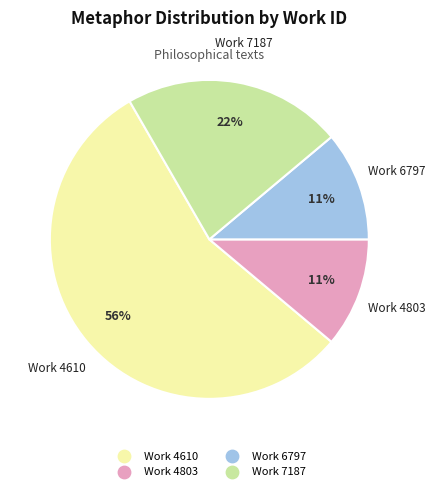

Is there a majority slice in this chart?

Yes